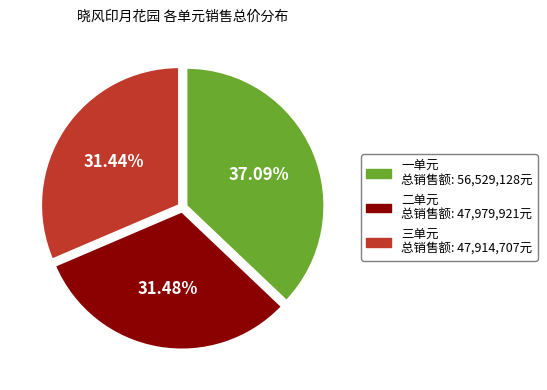

Approximately how many times larger is the value at 二单元 compared to 三单元?

1.0